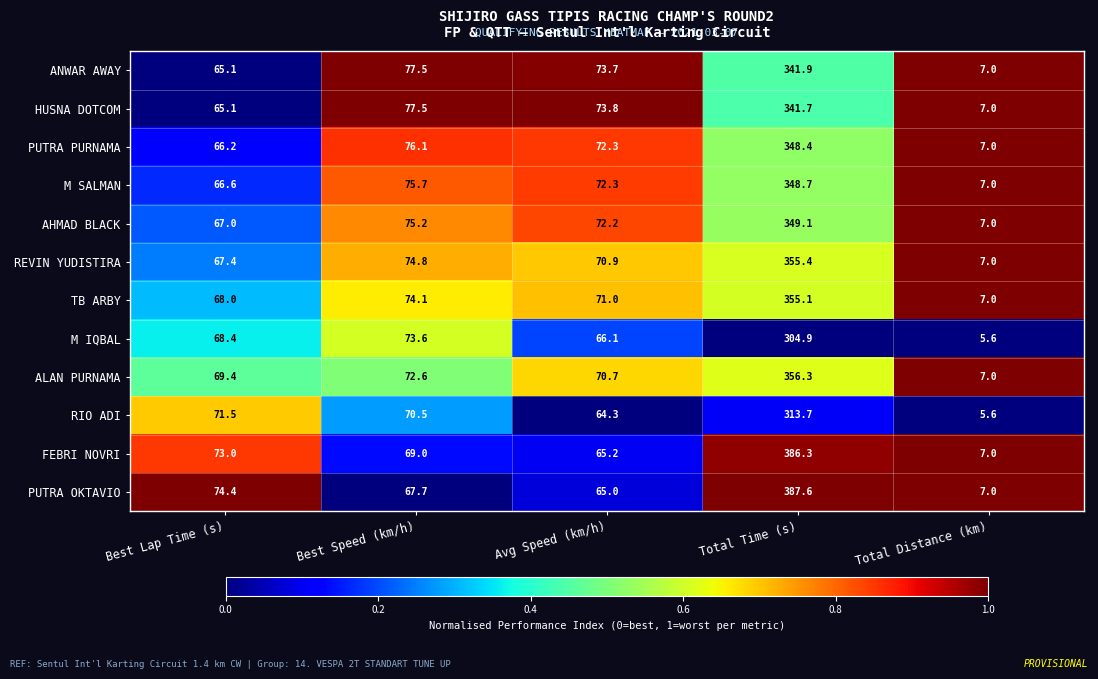

What is the sum of the HUSNA DOTCOM values at Best Lap Time (s) and Avg Speed (km/h)?

138.9